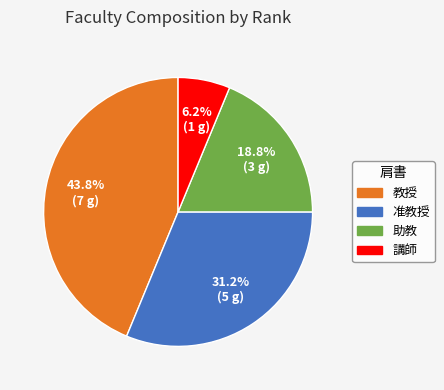

Is there a majority slice in this chart?

No